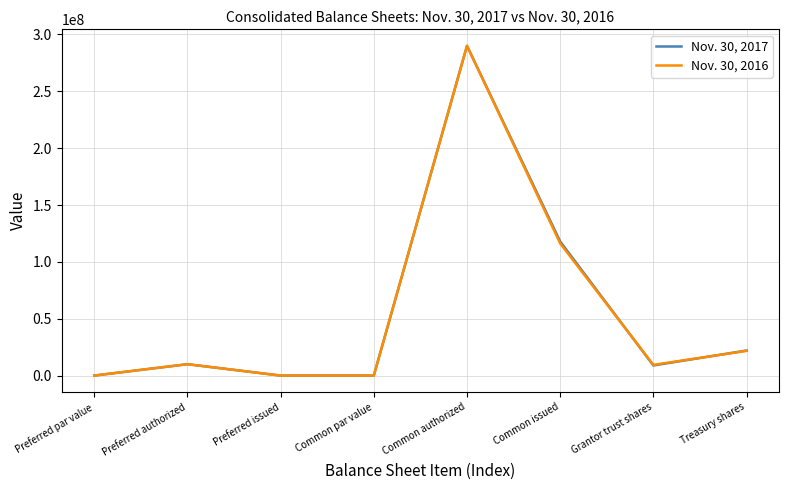

At Treasury shares, list the series in order from smallest to largest.

Nov. 30, 2016, Nov. 30, 2017